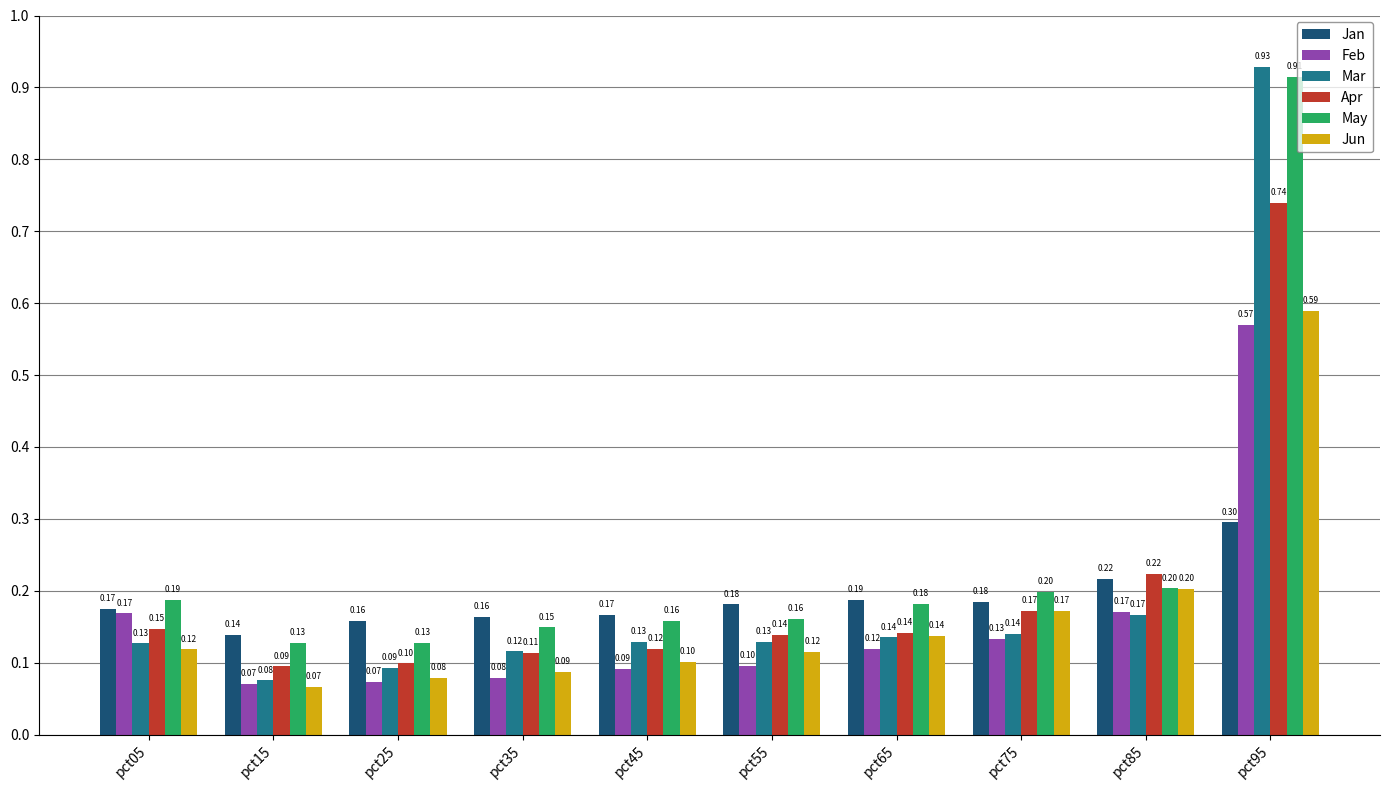

What is the sum of the Jan values at pct35 and pct85?

0.4